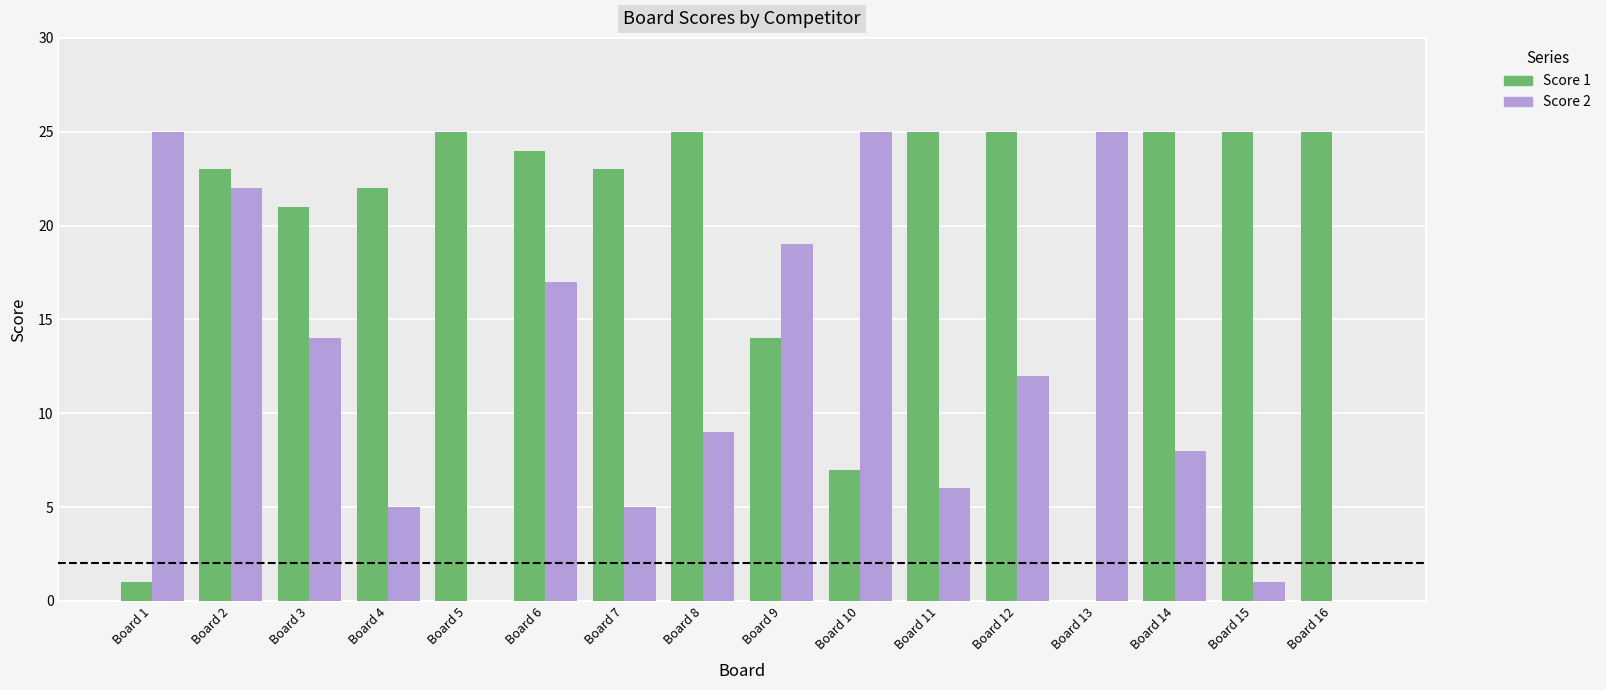

Reading right to left, transcribe all the data shown in this chart.

Score 1: 25	25	25	0	25	25	7	14	25	23	24	25	22	21	23	1
Score 2: 0	1	8	25	12	6	25	19	9	5	17	0	5	14	22	25